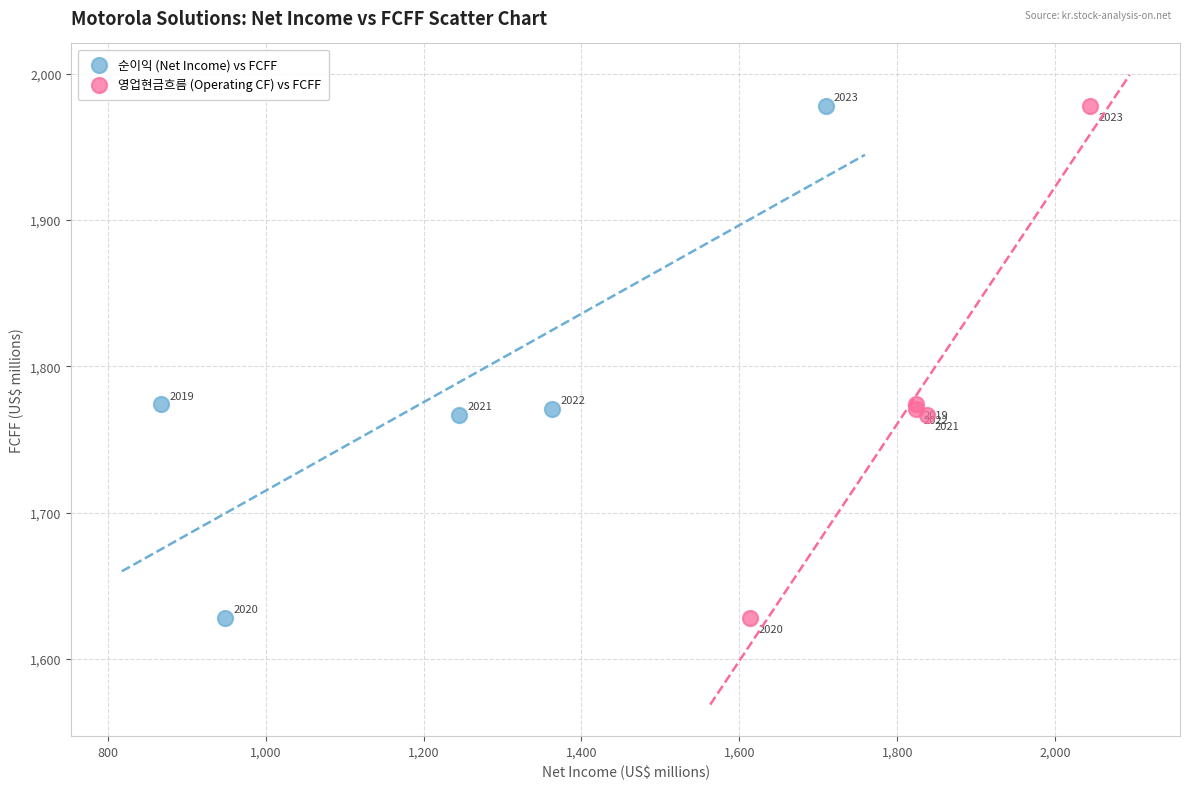

What are all the series names shown in the legend?

순이익 (Net Income) vs FCFF, 영업현금흐름 (Operating CF) vs FCFF